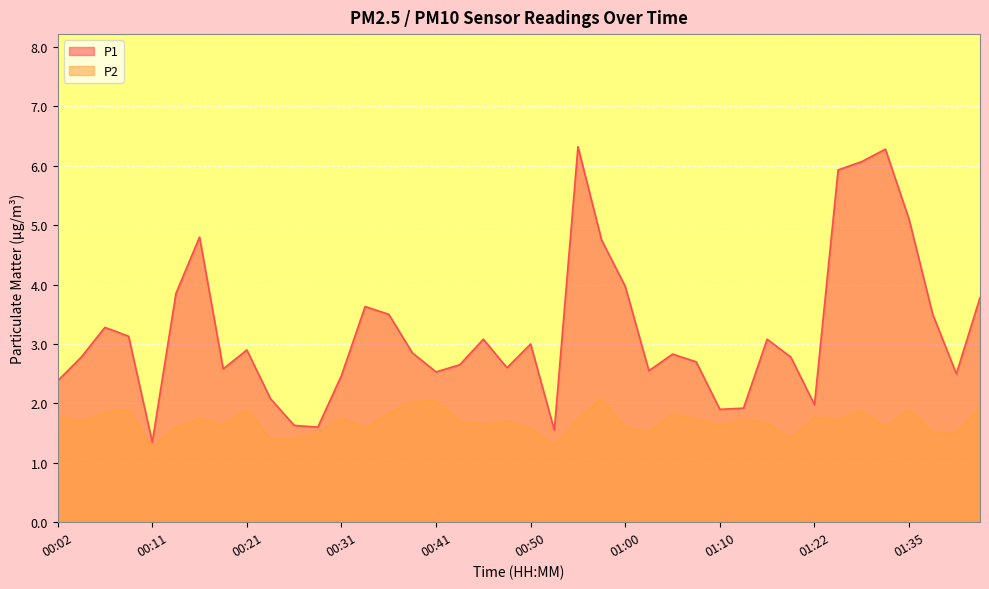

Where is P1 nearest to the value 3?

00:50